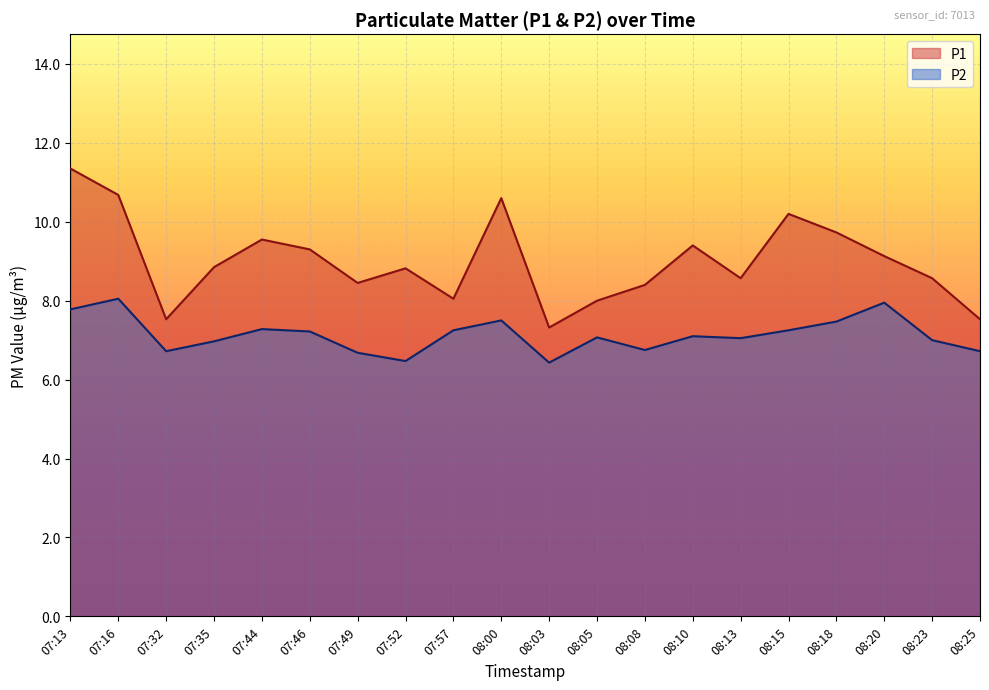

How many interior local valleys does the P2 series have?

5